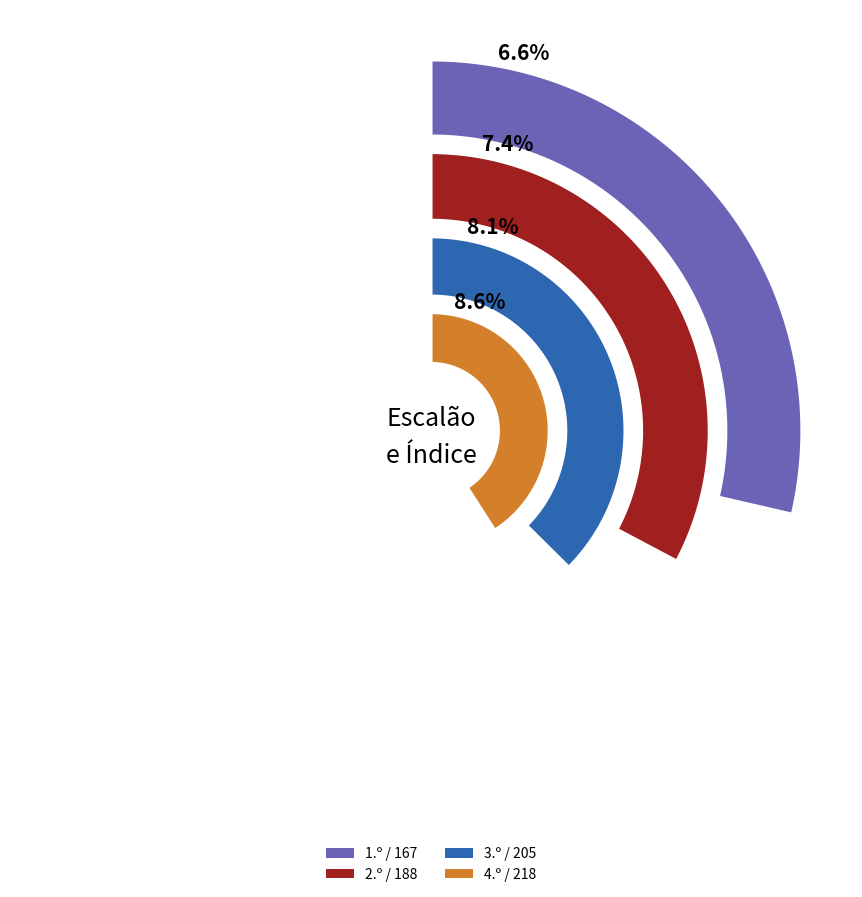

The 3.º / 205 slice represents 8% of the pie. True or false?

True